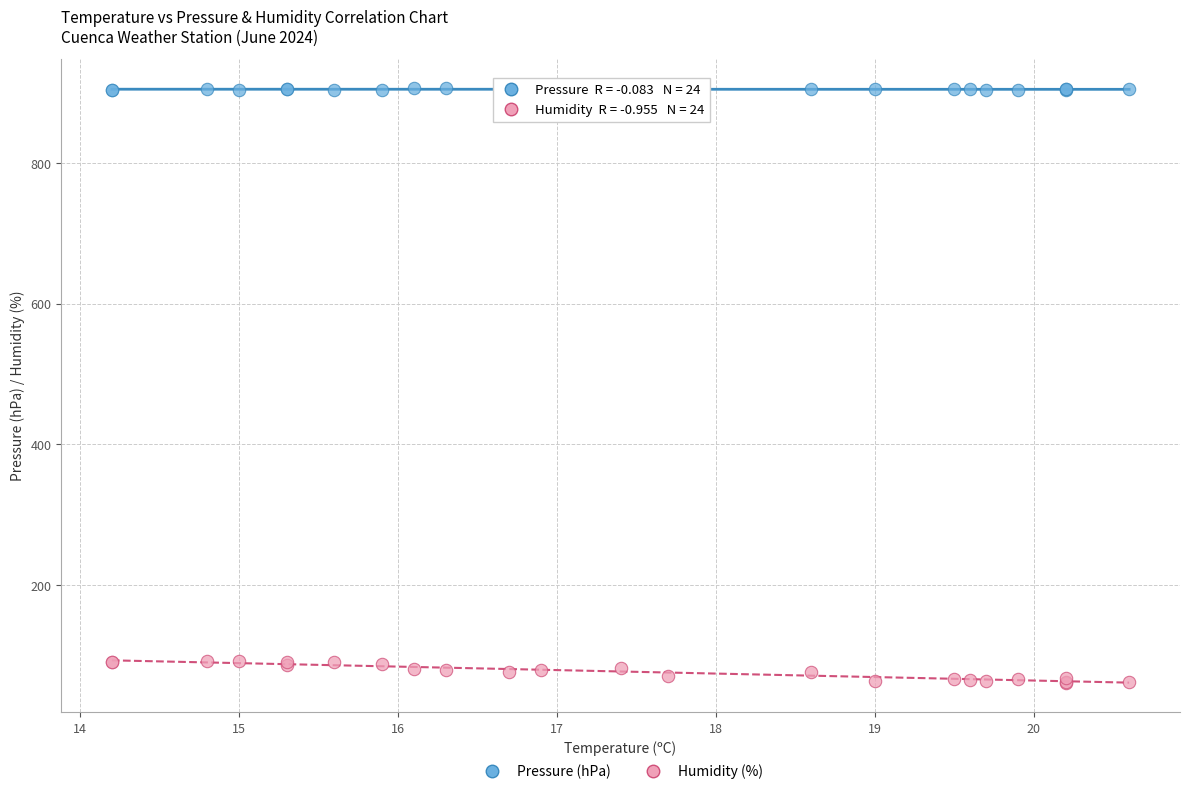

Which series has the widest spread of Y values?

Humidity (%)